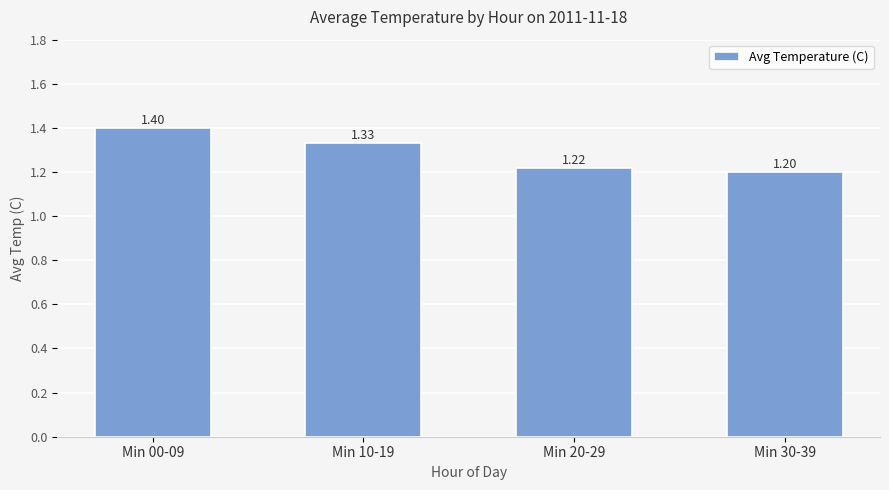

List the labels in order of value, smallest first.

Min 30-39, Min 20-29, Min 10-19, Min 00-09